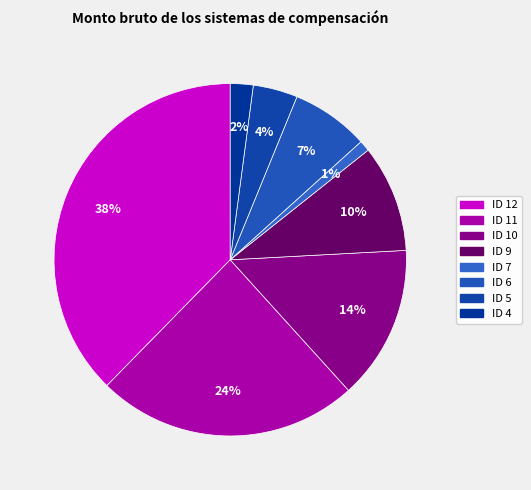

Is there a majority slice in this chart?

No